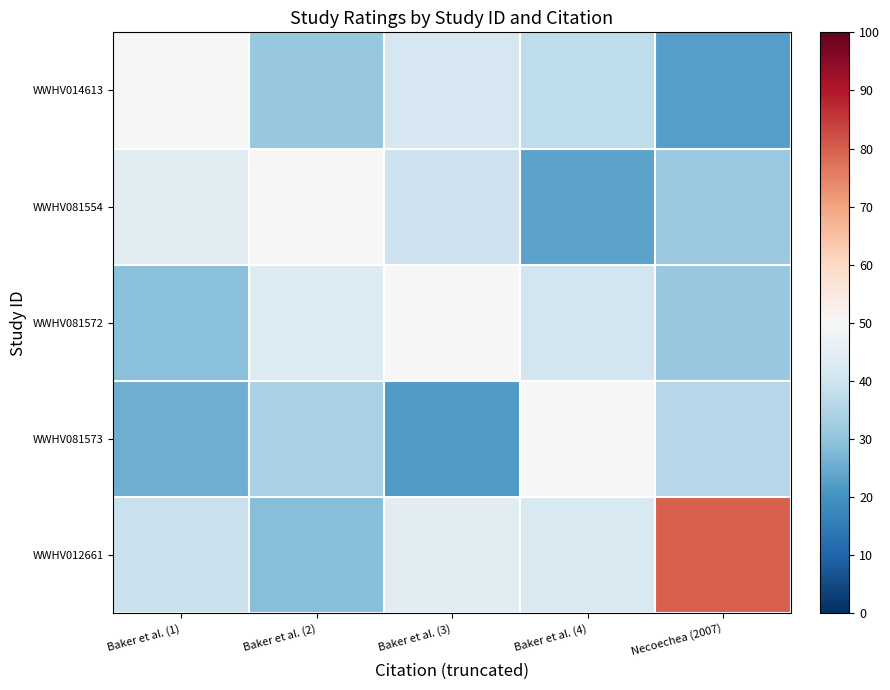

Reading left to right, list all the values displayed in this chart.

WWHV014613: Baker et al. (1)=50.0	Baker et al. (2)=31.0	Baker et al. (3)=41.5	Baker et al. (4)=37.4	Necoechea (2007)=22.4
WWHV081554: Baker et al. (1)=44.4	Baker et al. (2)=50.0	Baker et al. (3)=39.7	Baker et al. (4)=23.2	Necoechea (2007)=31.3
WWHV081572: Baker et al. (1)=29.3	Baker et al. (2)=43.2	Baker et al. (3)=50.0	Baker et al. (4)=40.6	Necoechea (2007)=31.1
WWHV081573: Baker et al. (1)=25.7	Baker et al. (2)=33.9	Baker et al. (3)=21.6	Baker et al. (4)=50.0	Necoechea (2007)=35.8
WWHV012661: Baker et al. (1)=39.0	Baker et al. (2)=28.9	Baker et al. (3)=44.3	Baker et al. (4)=42.3	Necoechea (2007)=80.0